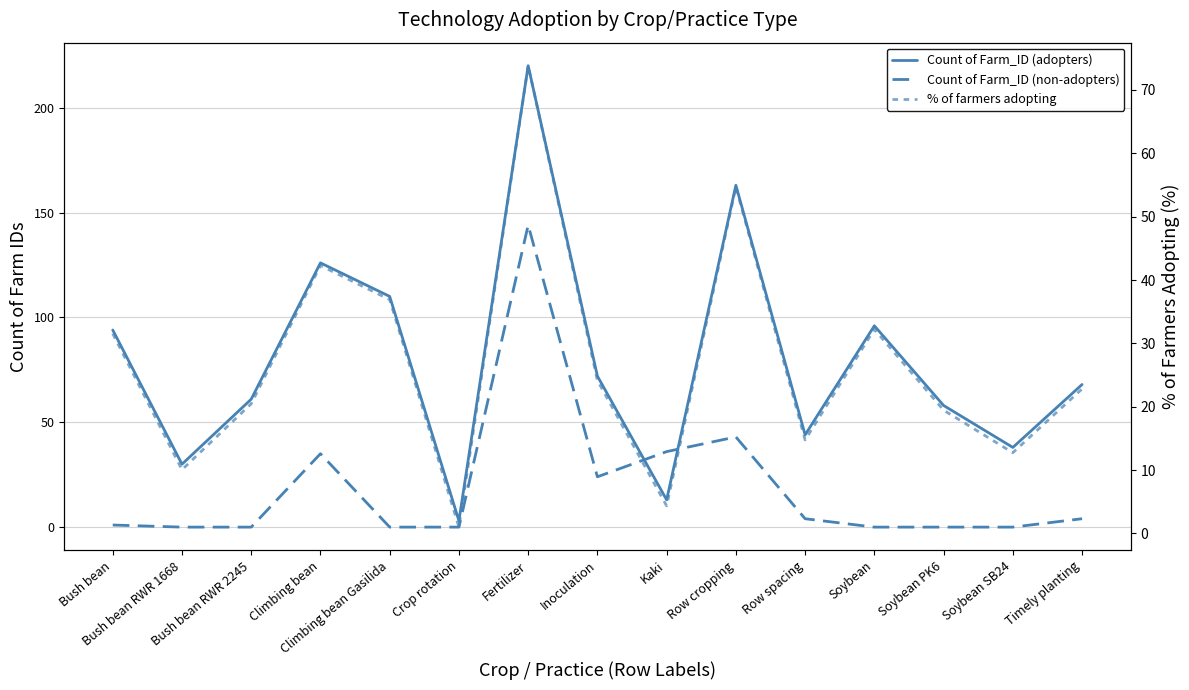

How many values in the Count of Farm_ID (non-adopters) series are below 1?

7